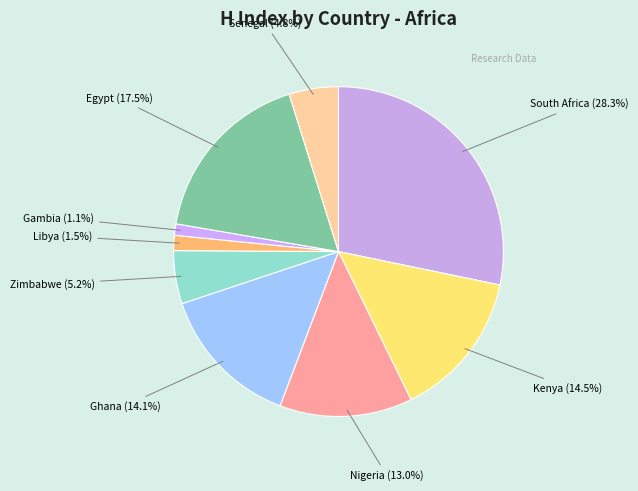

How many segments does this pie chart have?

9